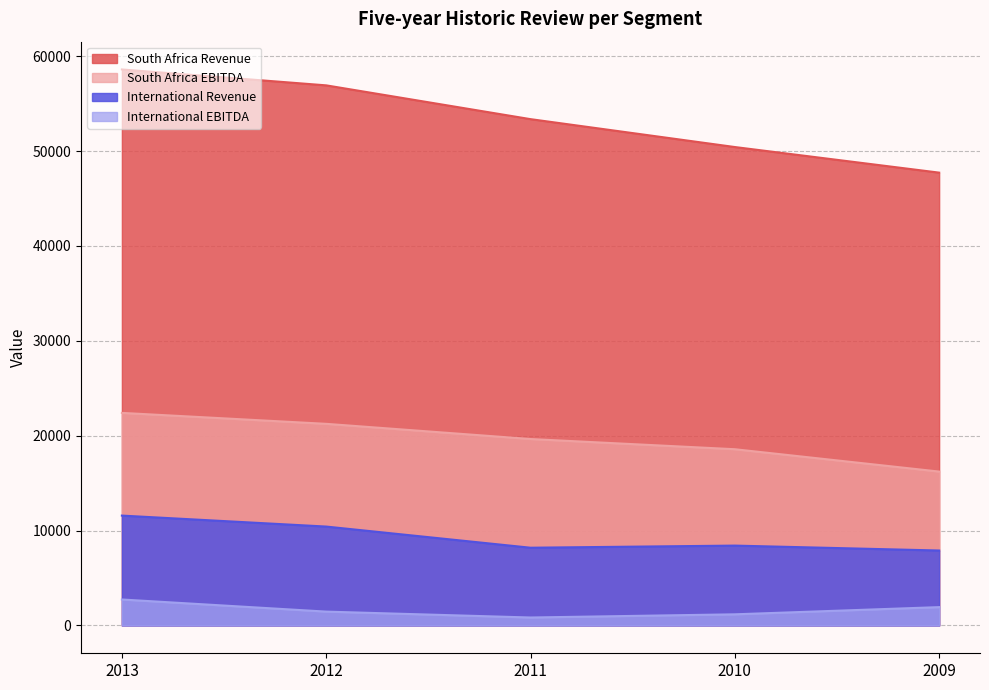

True or false: South Africa EBITDA and South Africa Revenue cross at least once.

False